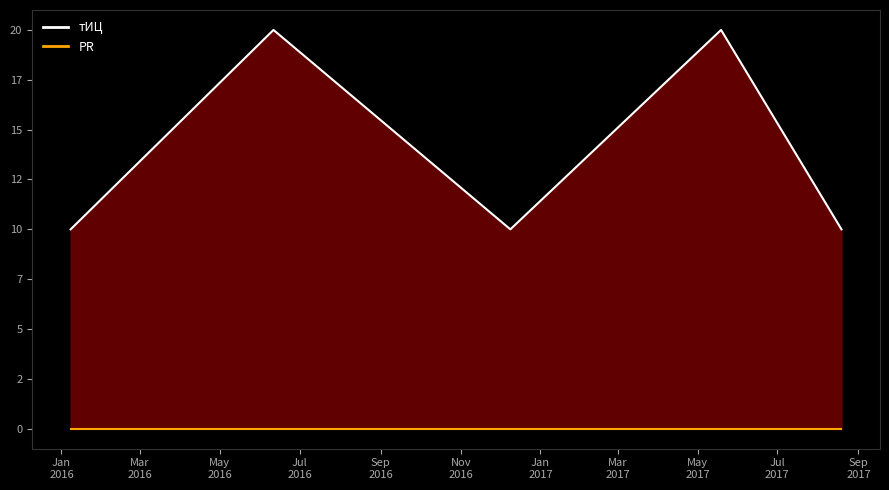

What is the greatest value displayed?

20